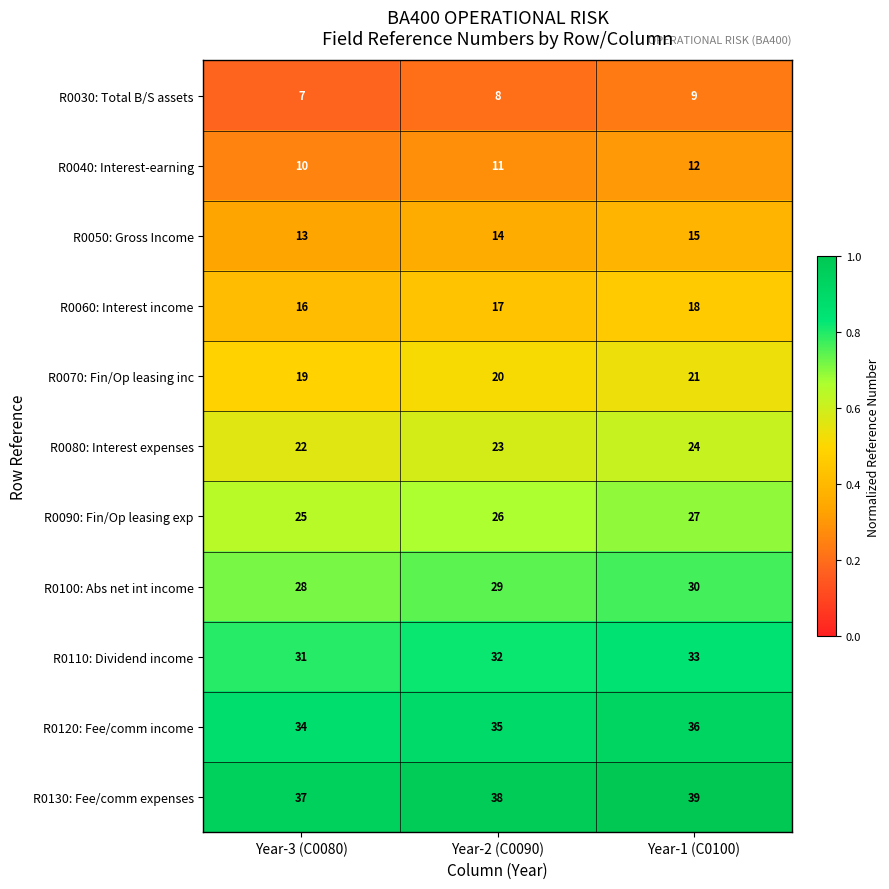

What is the average value of the R0100: Abs net int income series?

29